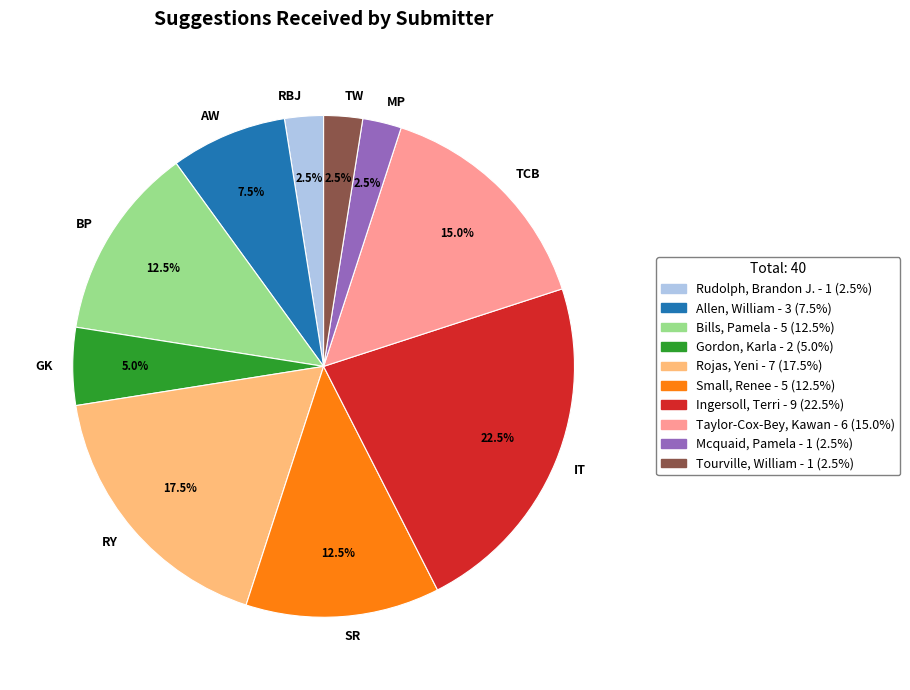

Is the sum of SR and RY greater than half?

No